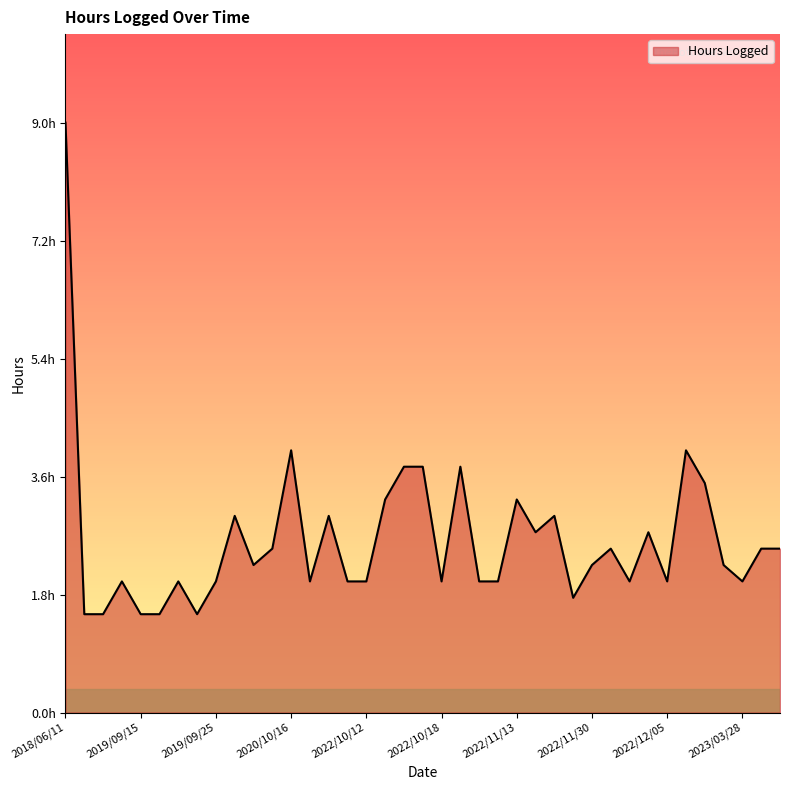

What is the sum of all values?

102.8